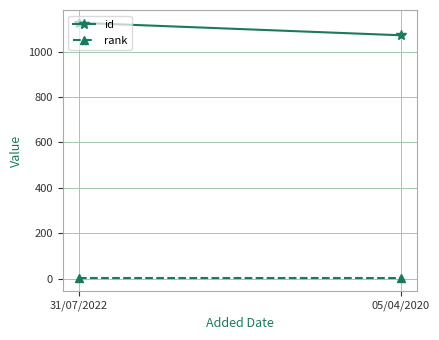

What is the maximum value shown in the chart?

1127